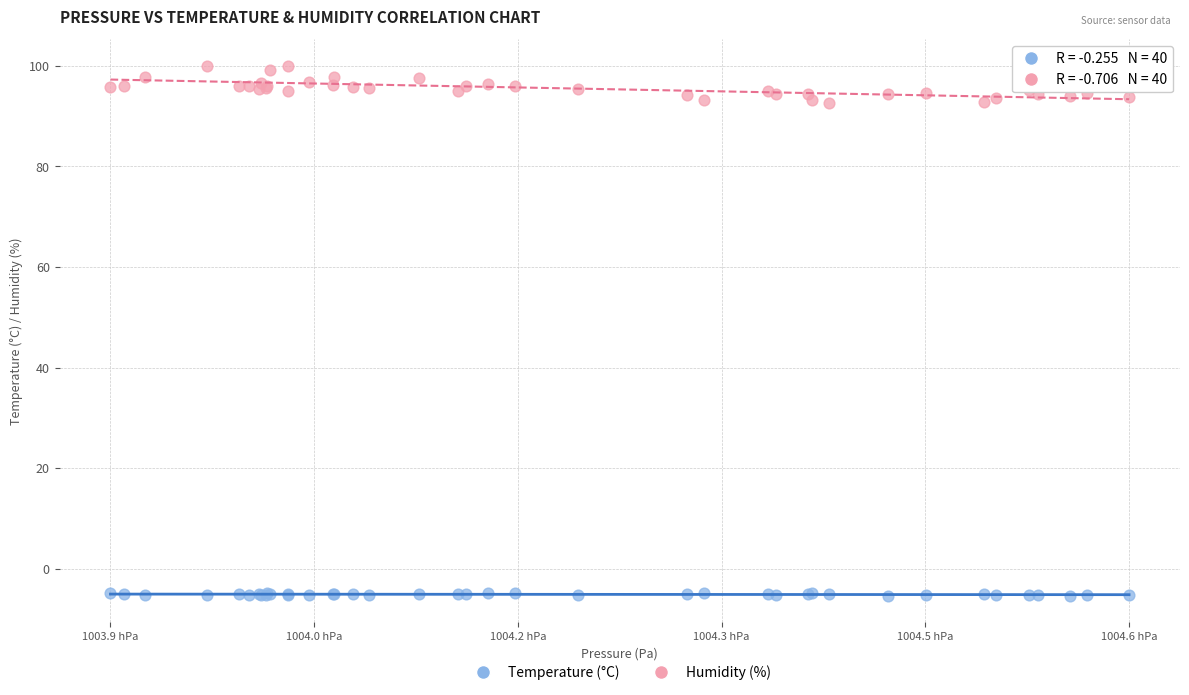

Which series reaches the maximum Y coordinate?

Humidity (%)